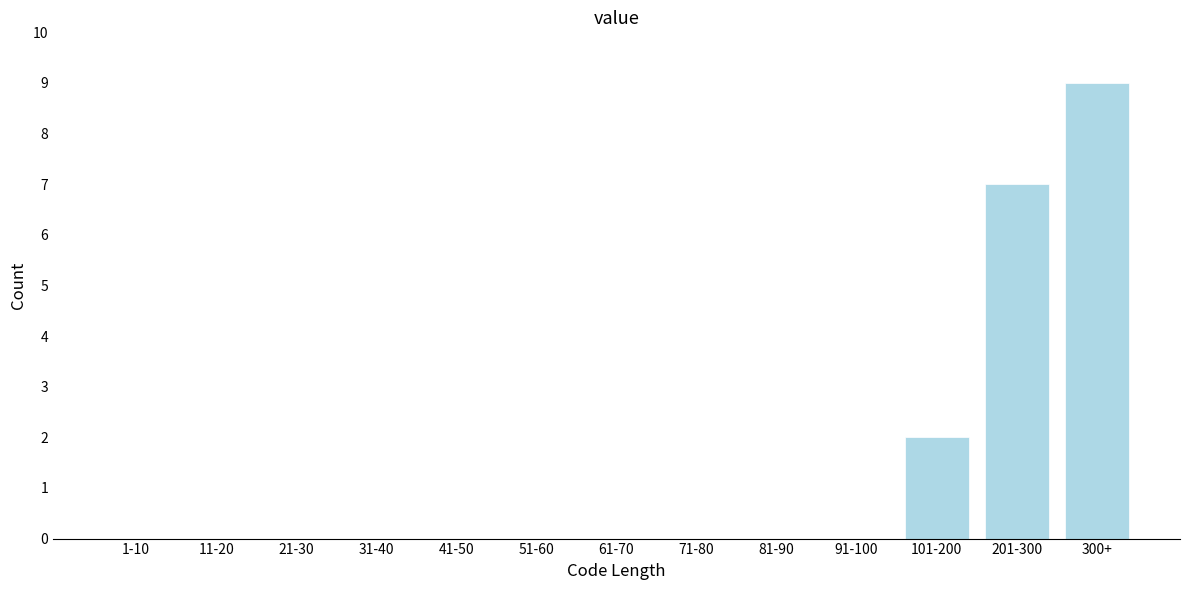

Reading left to right, extract all data points from this chart.

1-10=0	11-20=0	21-30=0	31-40=0	41-50=0	51-60=0	61-70=0	71-80=0	81-90=0	91-100=0	101-200=2	201-300=7	300+=9